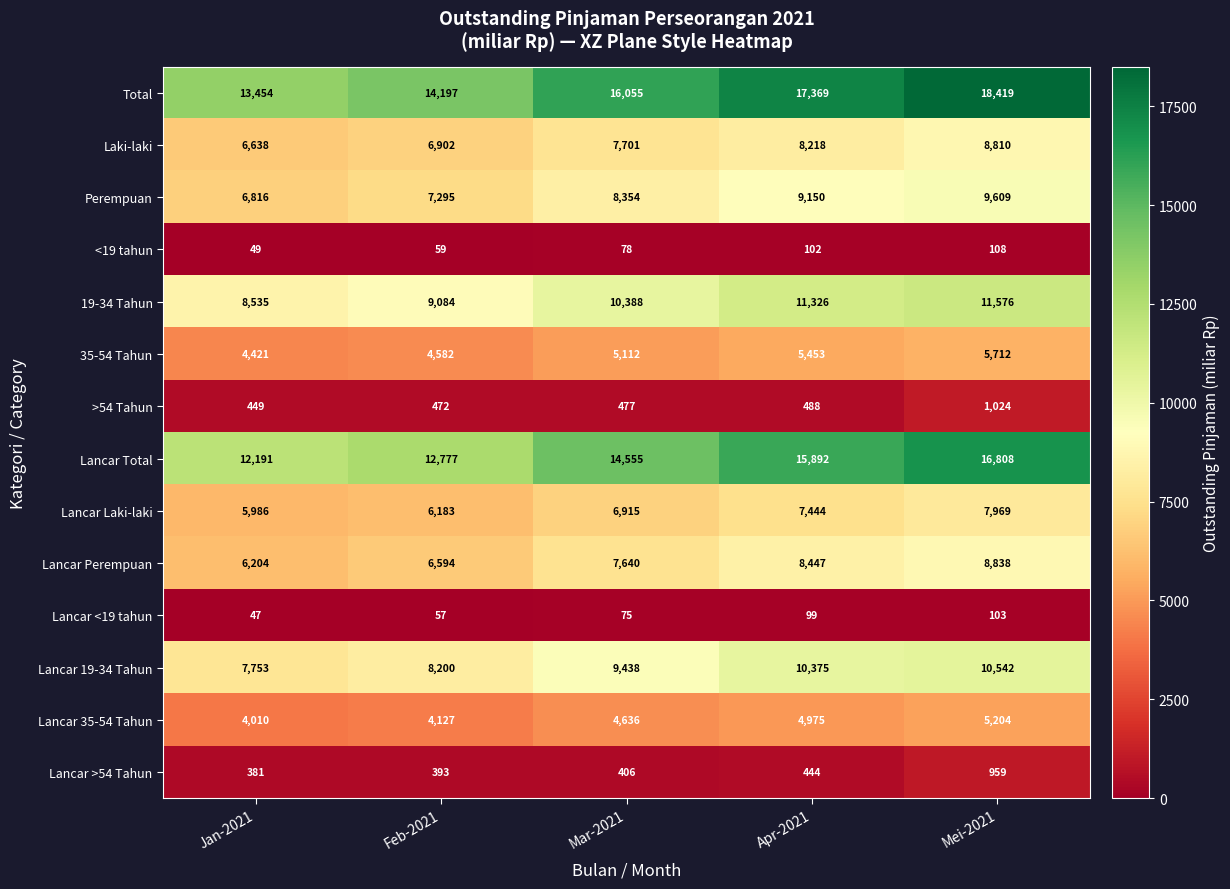

At how many categories does at least one series exceed 6519?

5